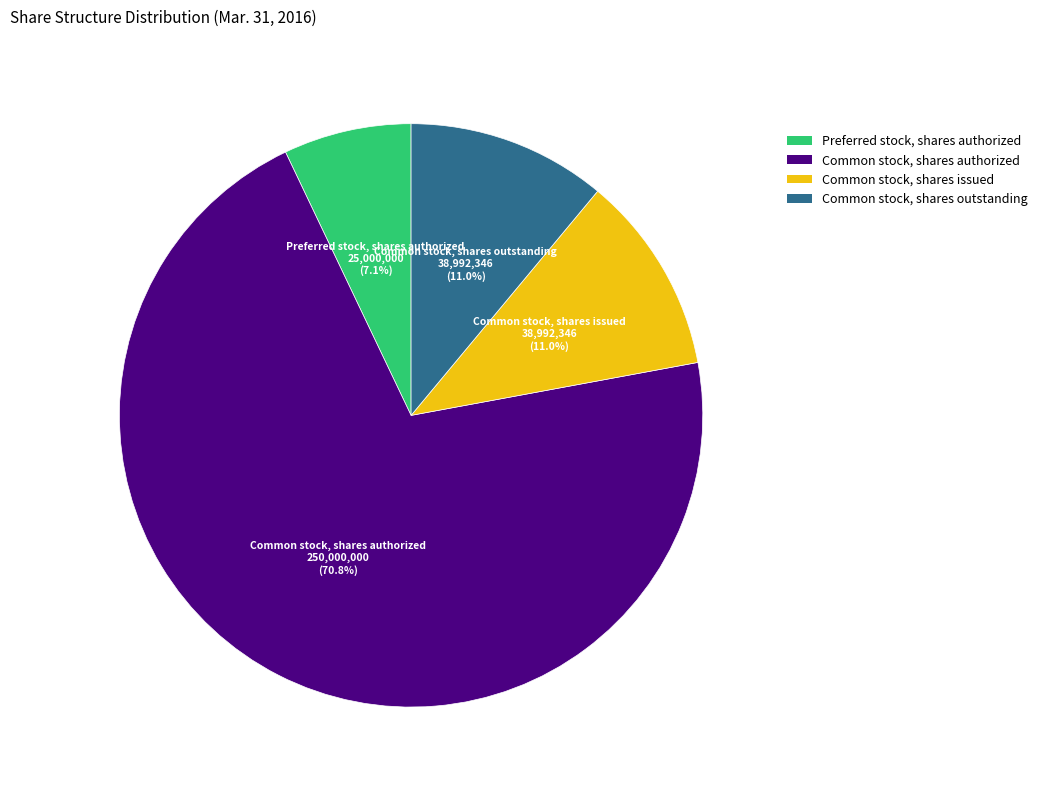

What is the total percentage of Common stock, shares authorized and Common stock, shares issued?

81.9%